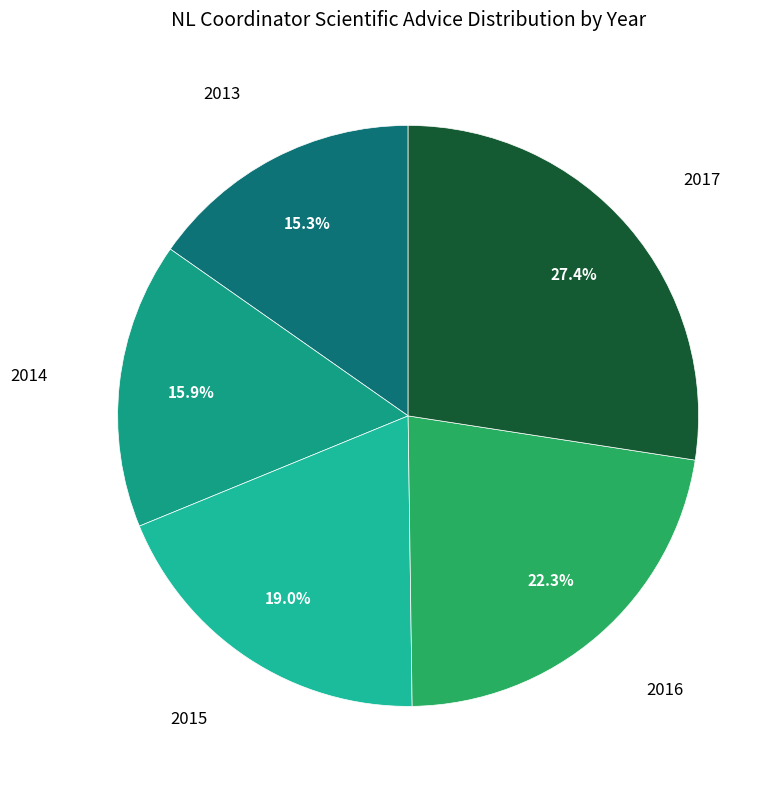

How many slices are in this pie chart?

5